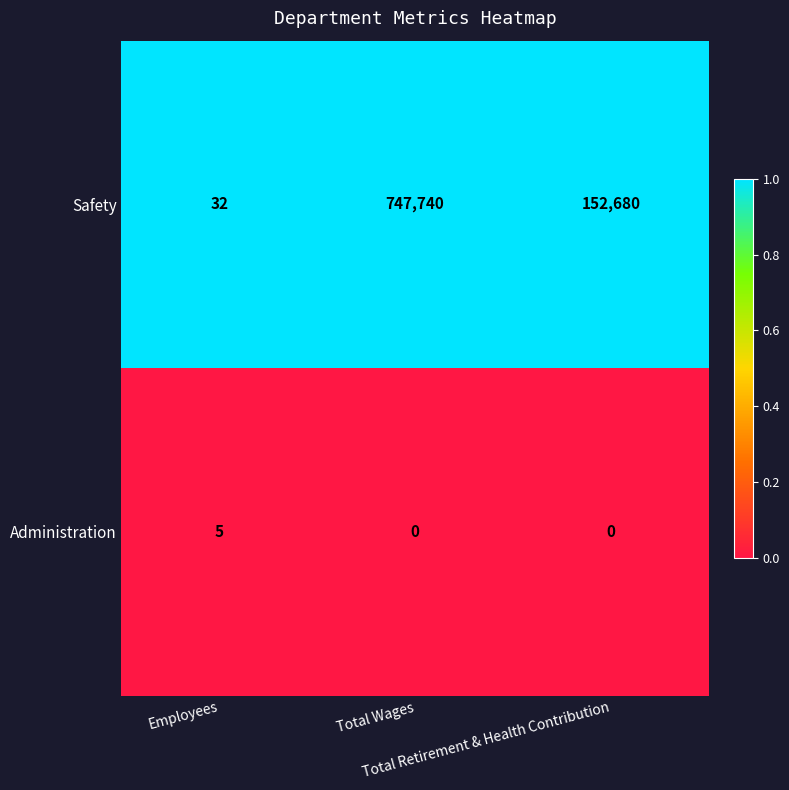

Which category has the highest value across all series?

Total Wages